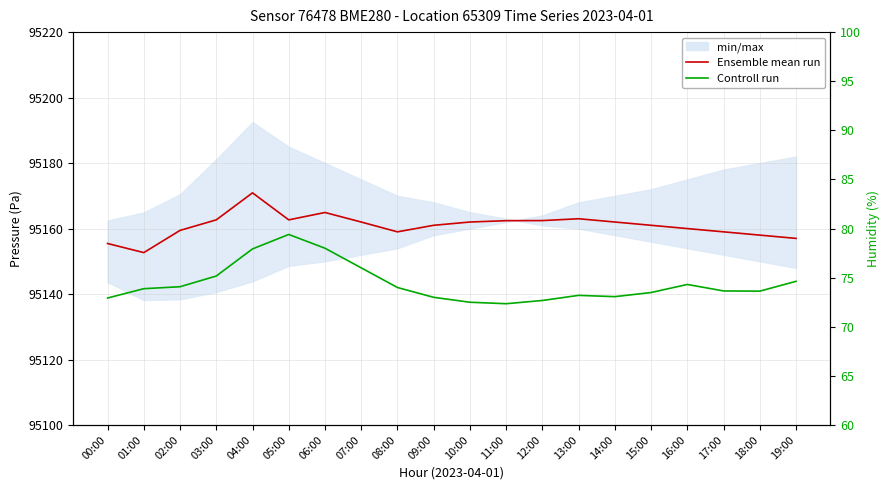

The Ensemble mean run series shows 95152.7 at 01:00. True or false?

True